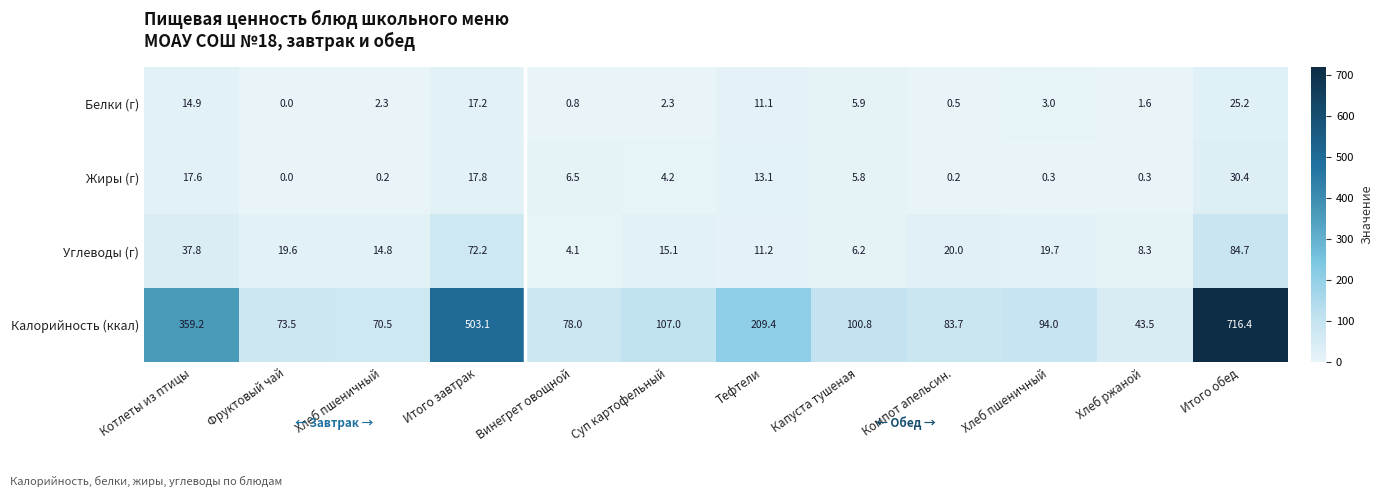

At which category is the sum across all series the highest?

Итого обед